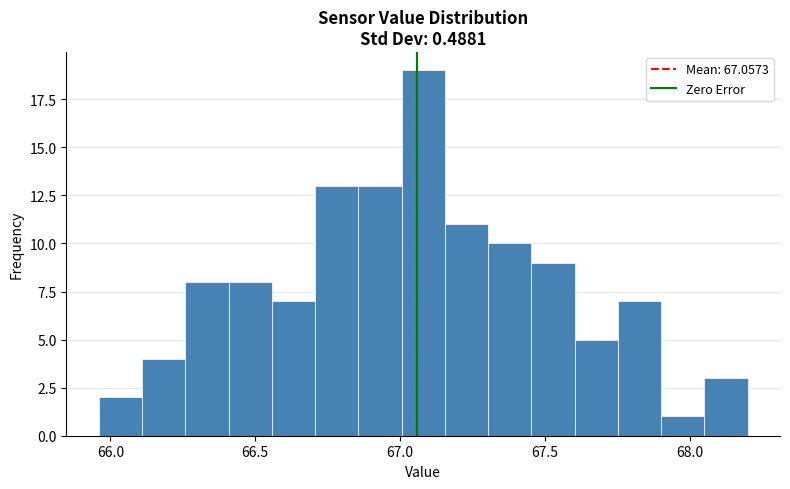

Around what value on the x-axis is the tallest bar? Give the approximate position of its centre, as read against the axis.

67.10